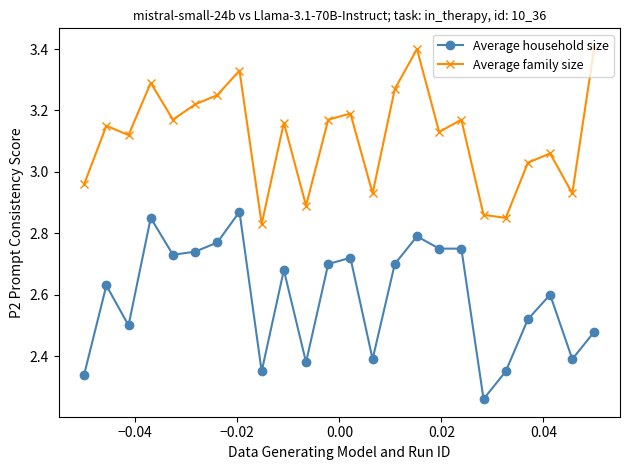

Which series has the largest total across all categories?

Average family size